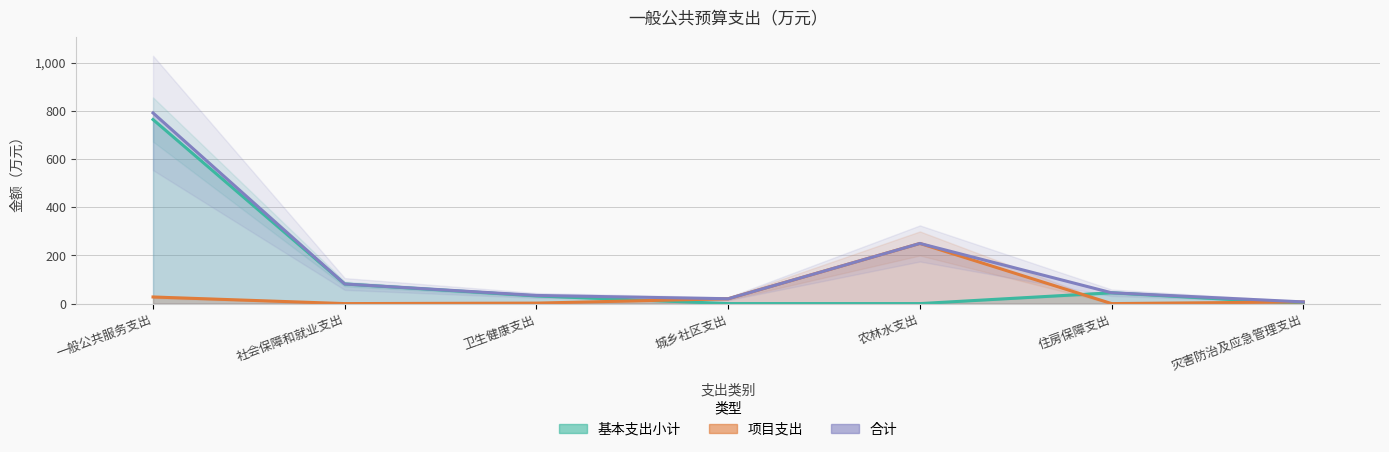

What is the total value across all series at 城乡社区支出?

40.2